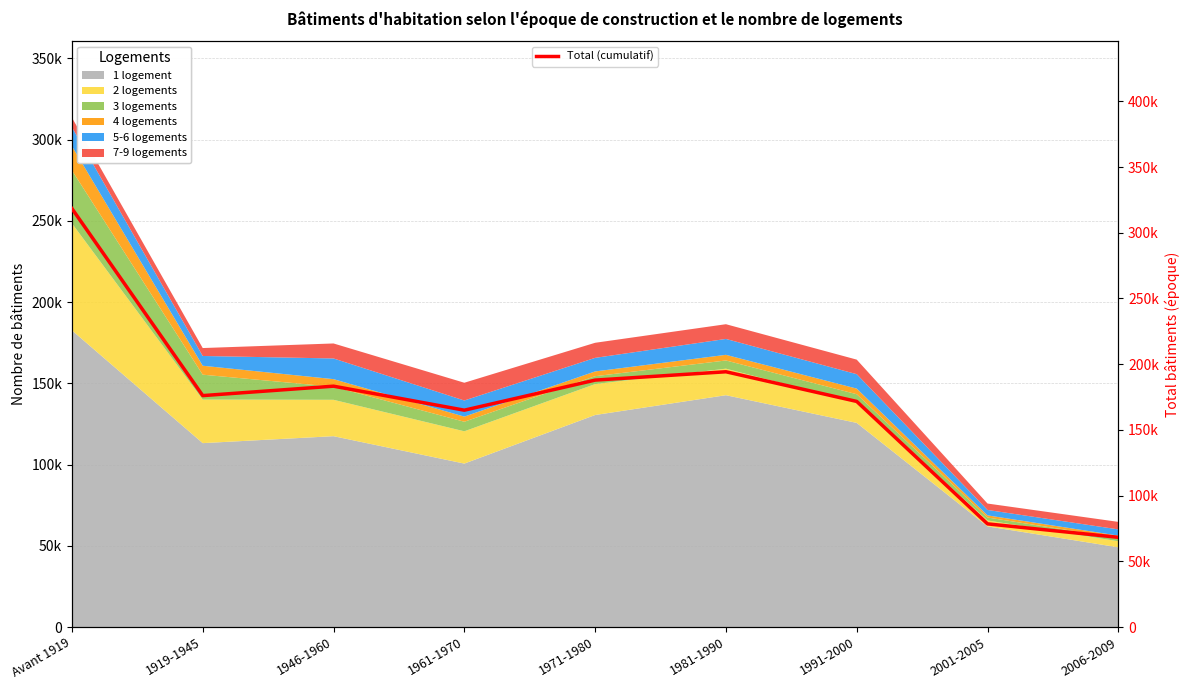

The chart shows a value of 101036 at 2006-2009. True or false?

False